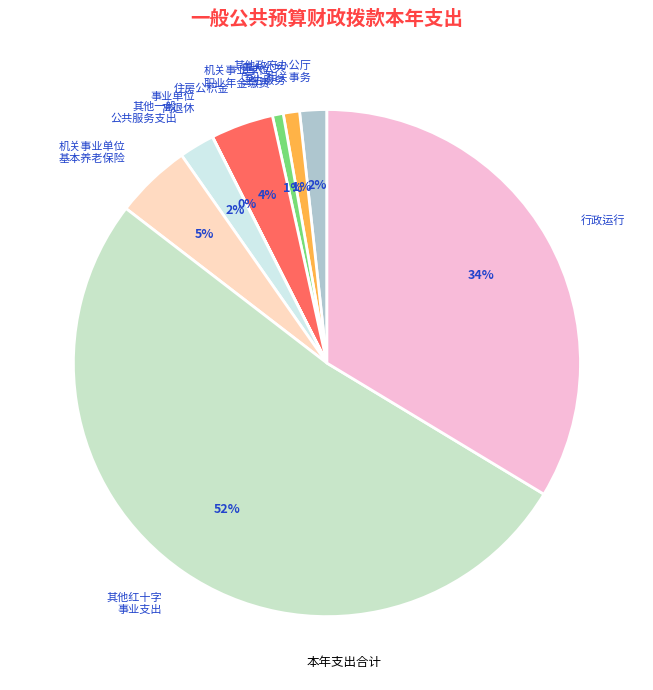

Is the sum of 机关事业单位 基本养老保险 and 重大公共 卫生服务 greater than half?

No